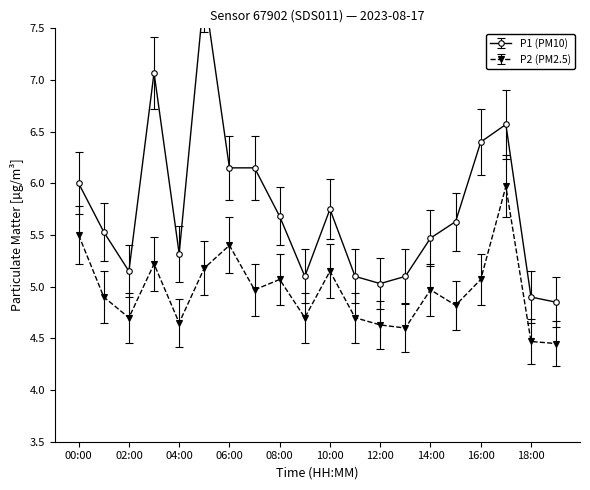

What is the average value of the P2 (PM2.5) series?

5.0